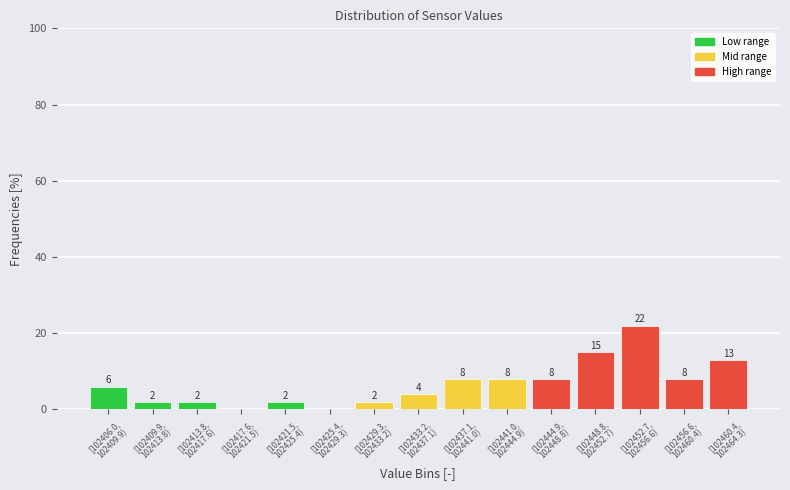

What is the sum of all values?

100